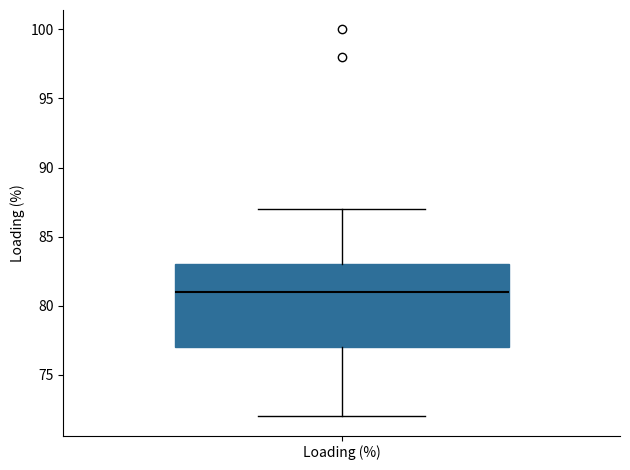

Read this box plot against the y-axis: the position of the median line, the range covered by the box, and the ends of both whiskers. The values are not printed on the chart, so give them approximately, as read against the axis.

median 81, box 77 to 83, whiskers 72 to 87